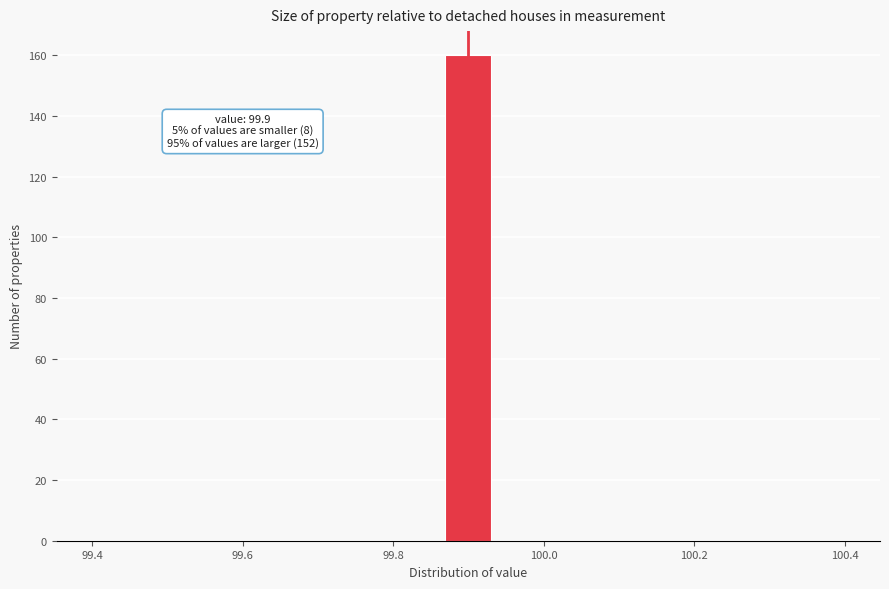

Read against the x-axis, roughly where is the centre of the tallest bar?

99.90